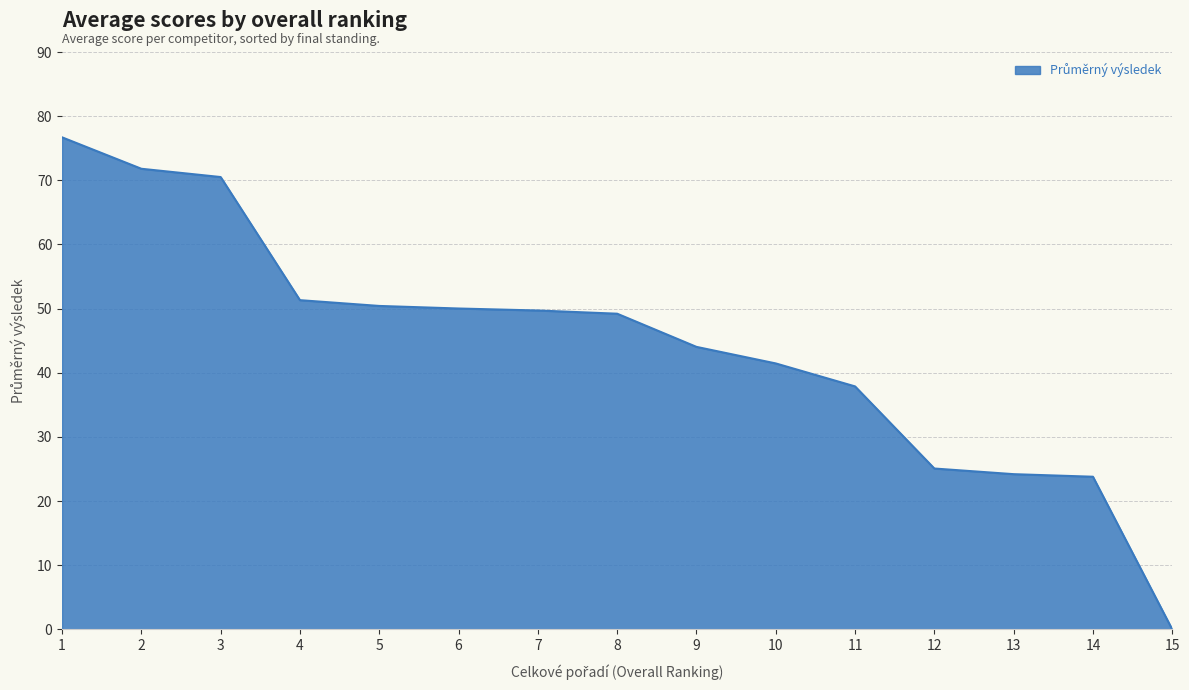

What value does the data have at 4?

51.3